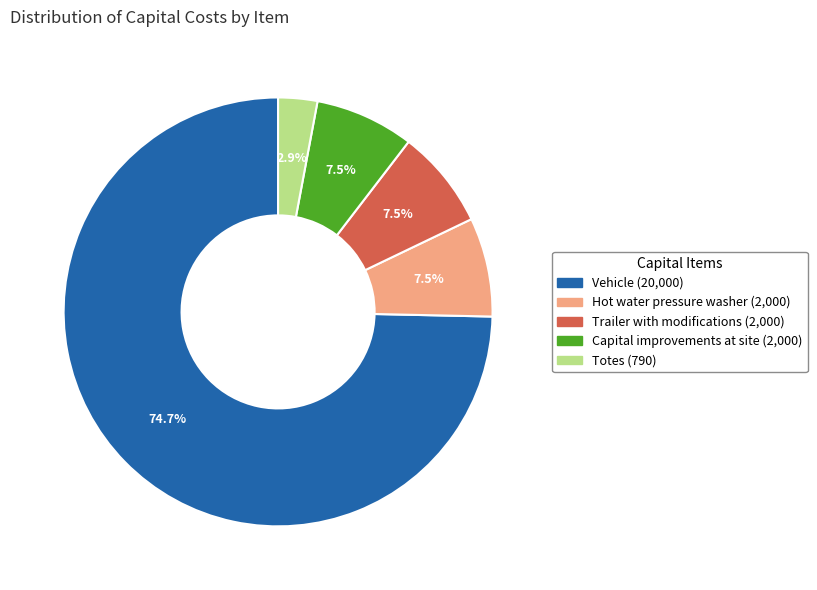

How many segments does this pie chart have?

5